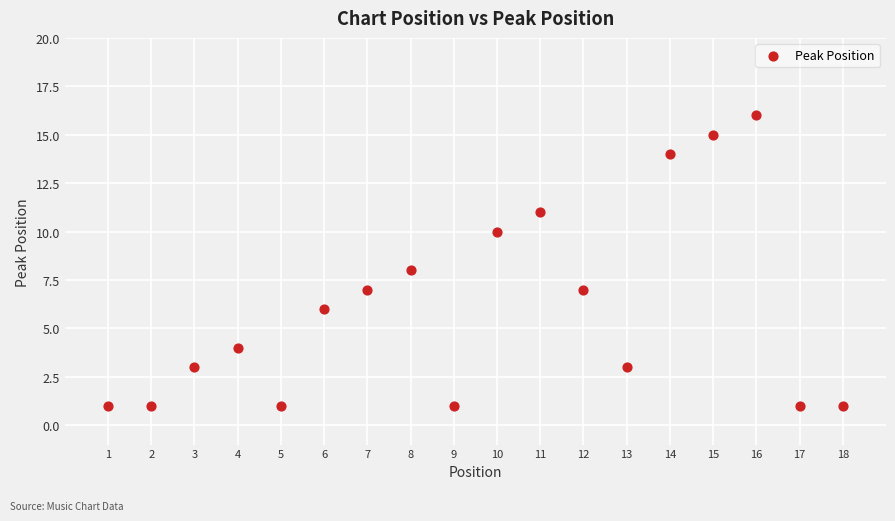

What is the range of Y values (max minus min)?

15